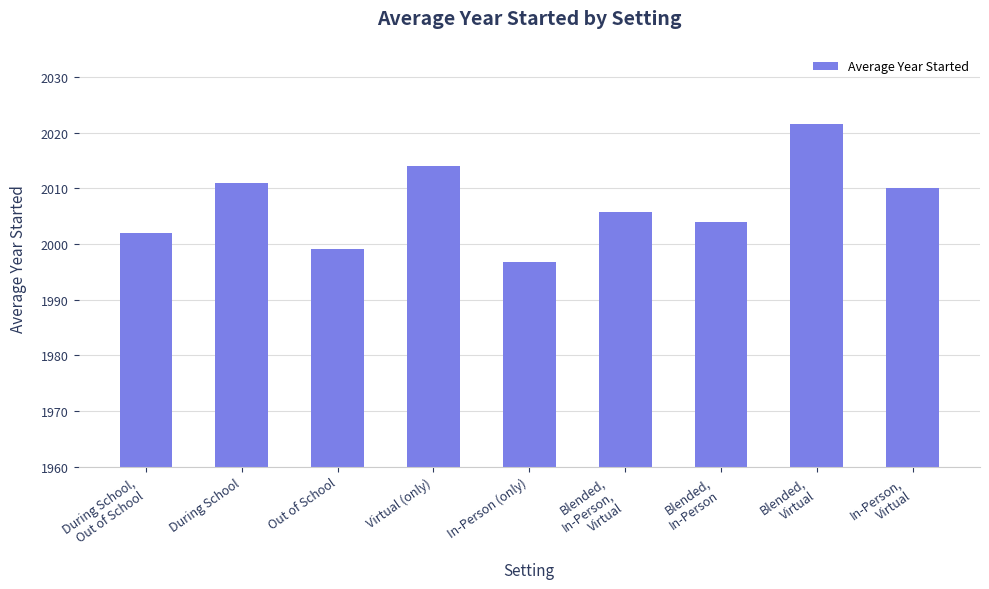

The chart shows a value of 2010.9 at During School. True or false?

True